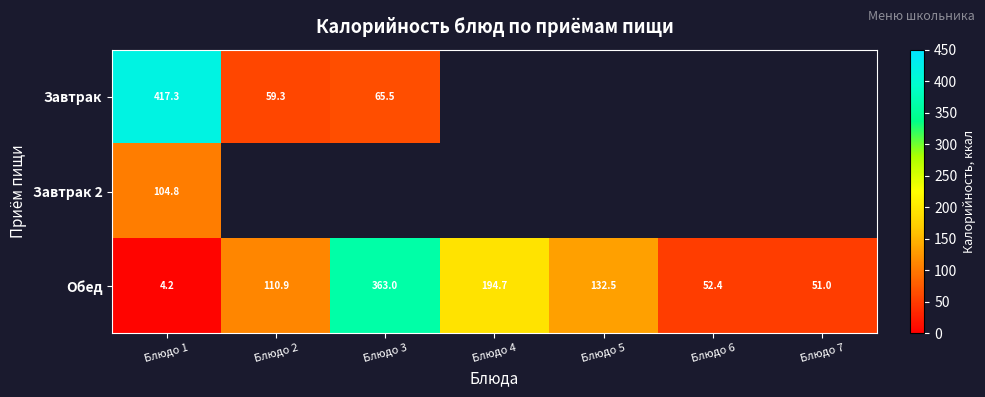

At which category is the sum across all series the highest?

Блюдо 1